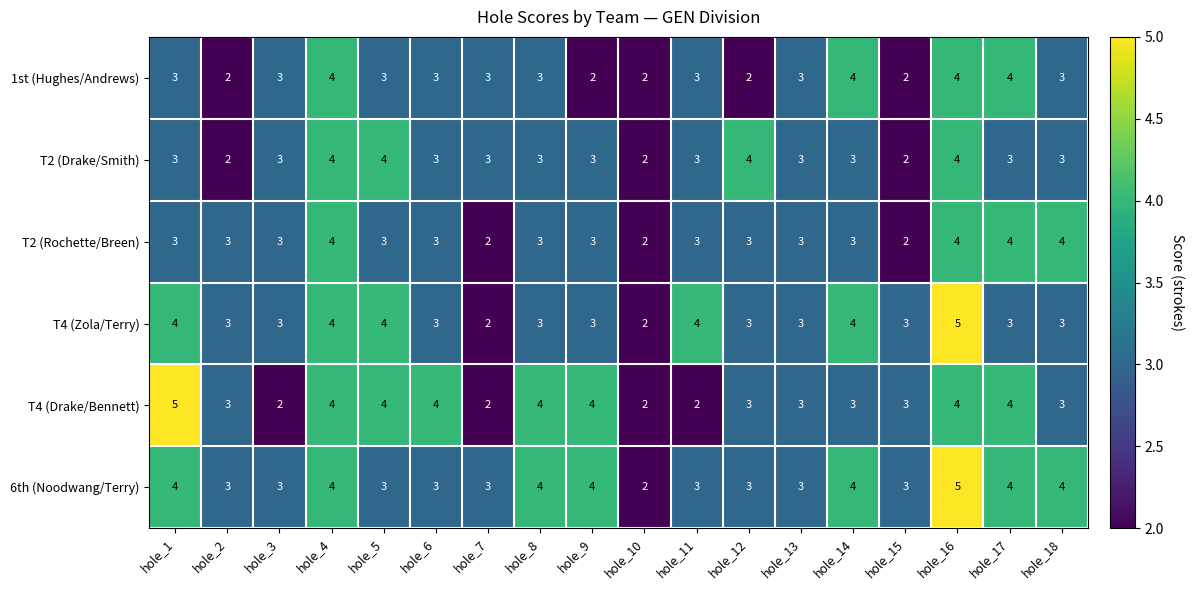

At which category is the sum across all series the highest?

hole_16